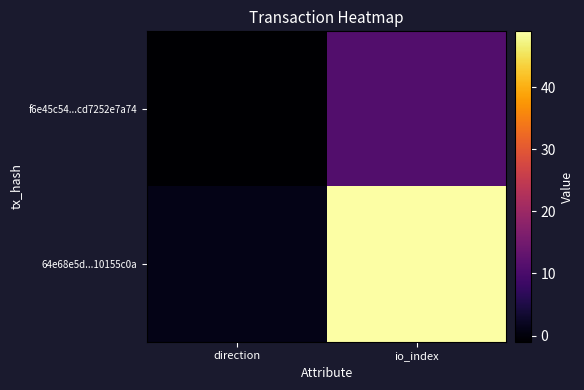

What is the difference between the highest and lowest values at direction?

2